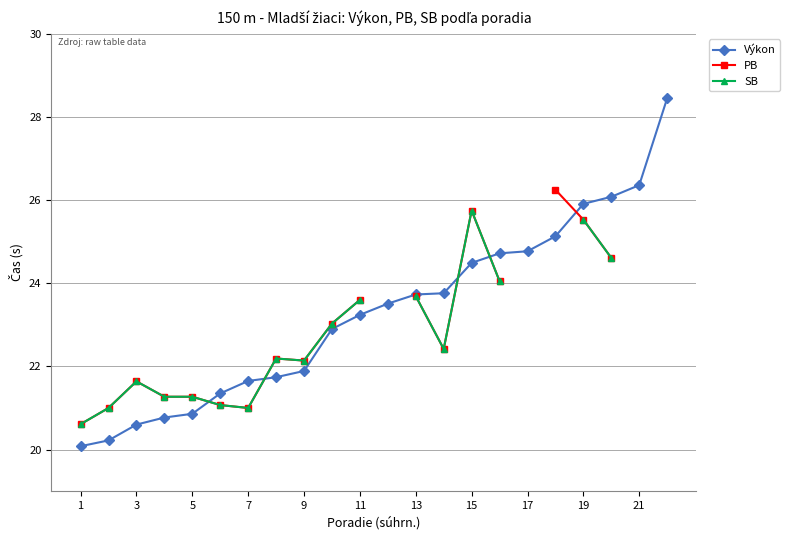

What is the highest value of the Výkon series?

28.4